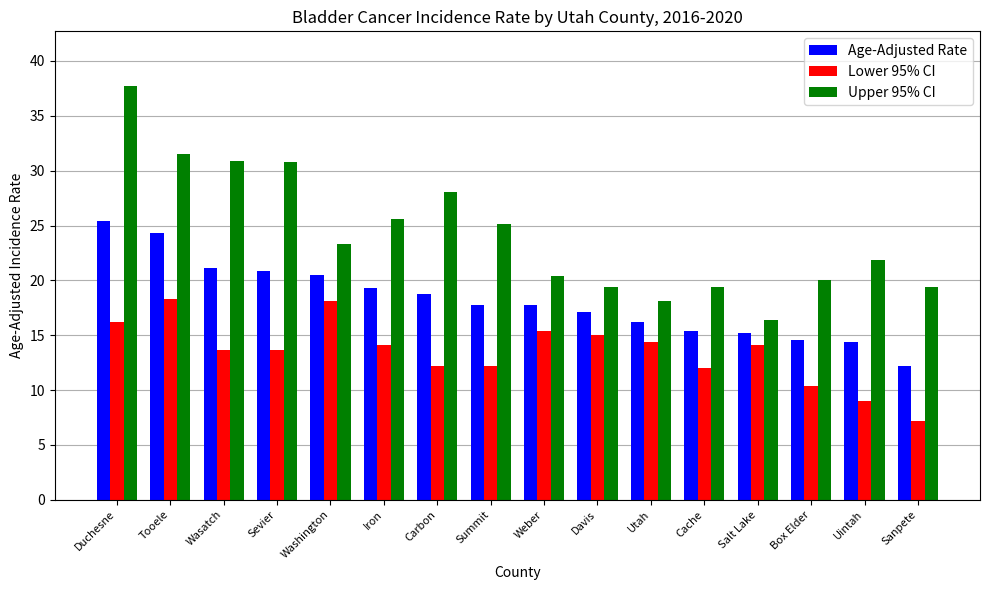

Which series has the largest range (max minus min)?

Upper 95% CI